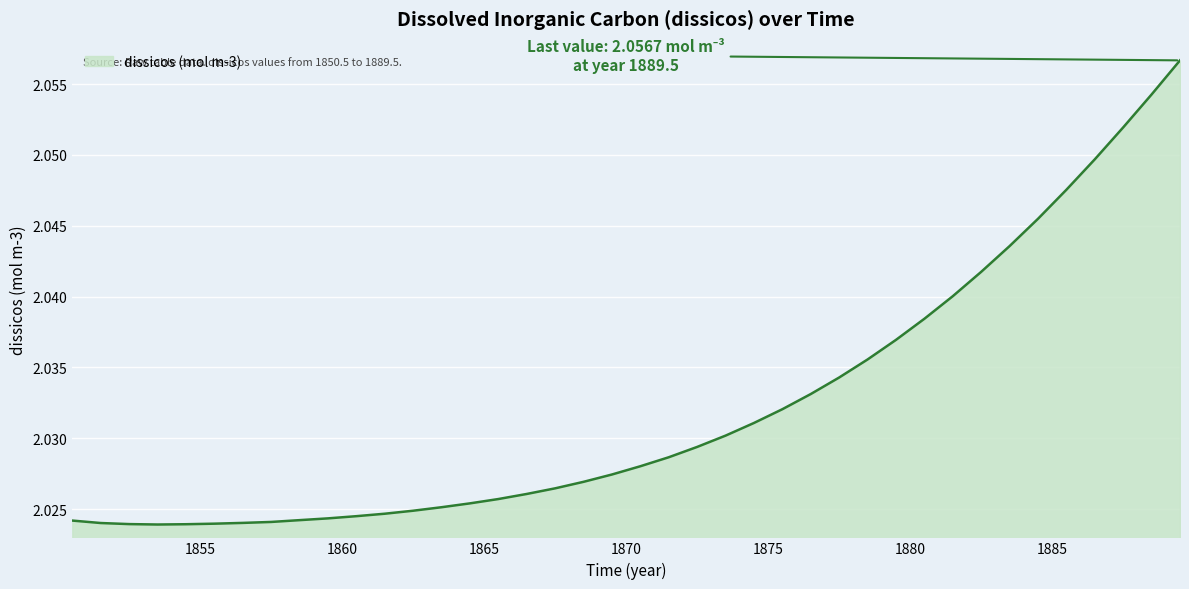

What is the value of the 10th point from the left?

2.0